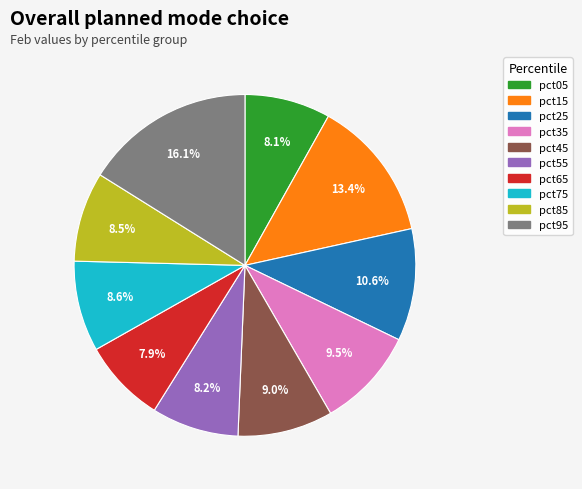

Which has a higher value, pct05 or pct25?

pct25